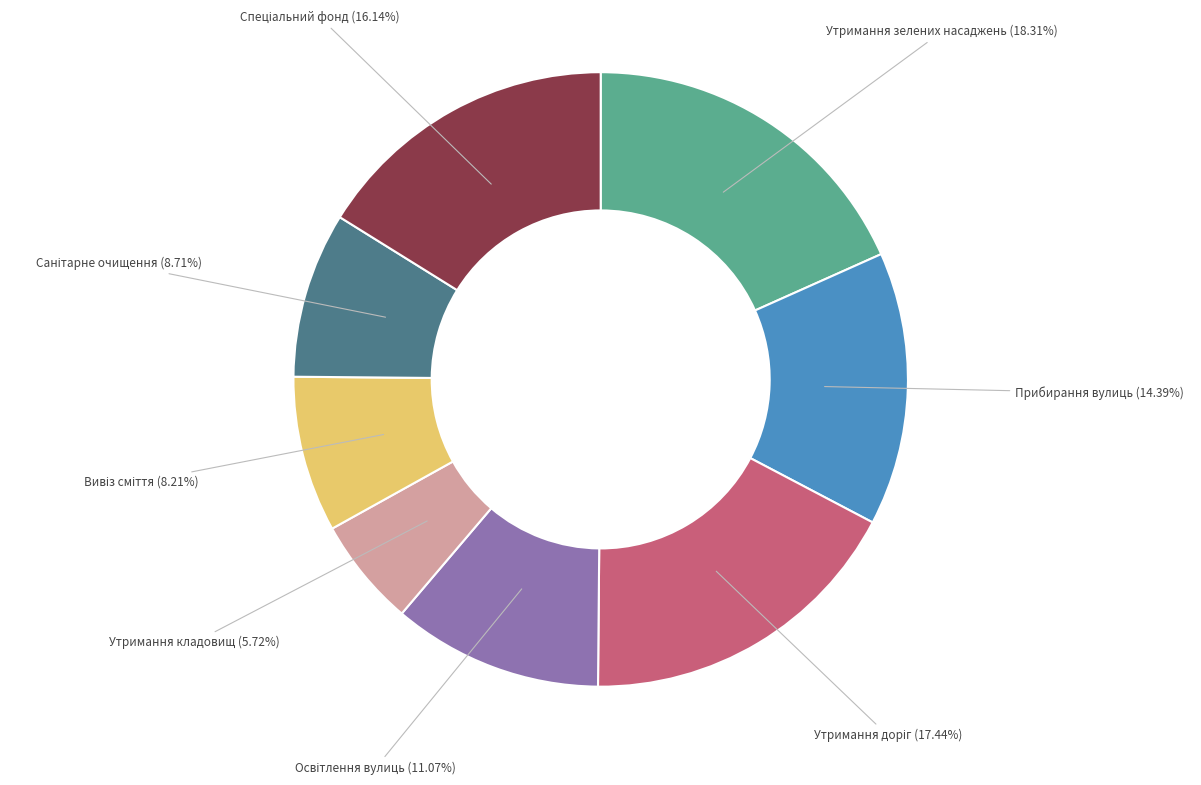

Count the number of slices in the pie.

8